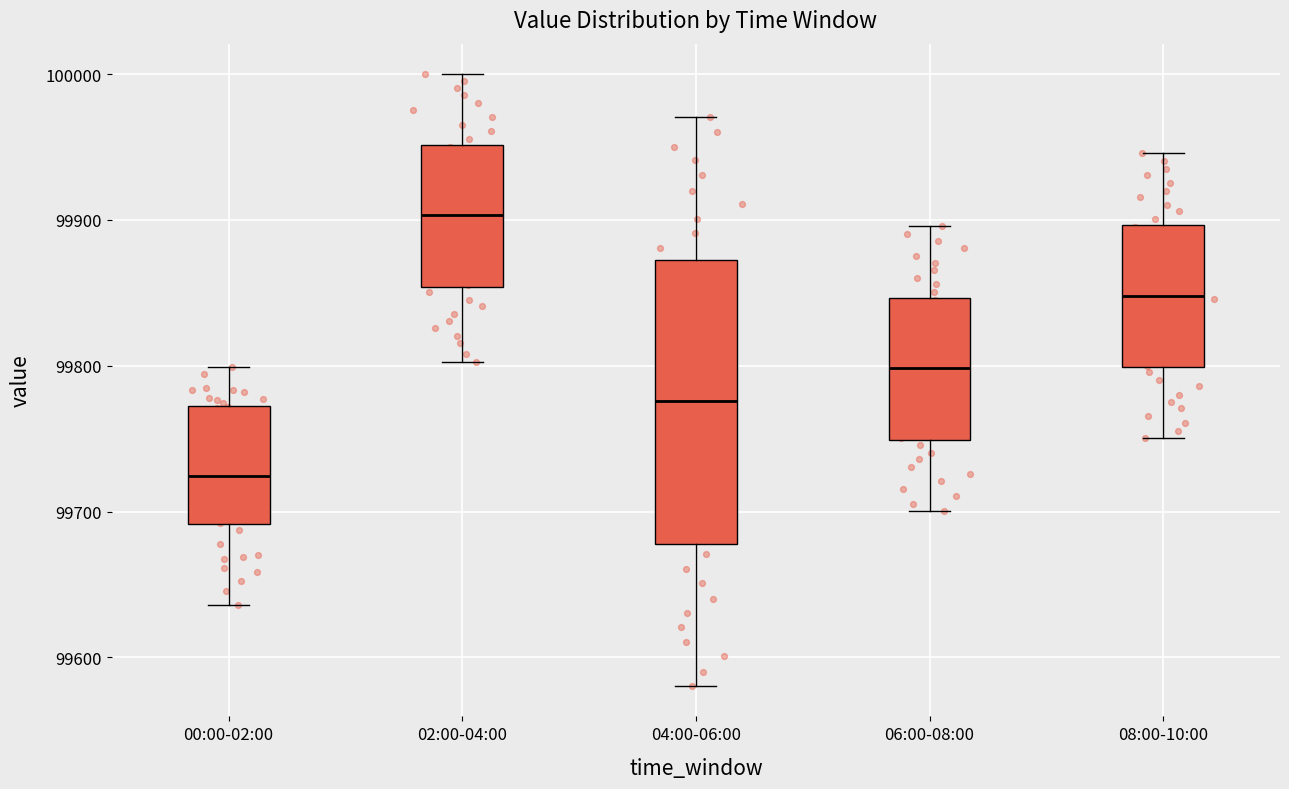

Reading left to right, read every box against the y-axis: the position of its median line, the range the box covers, and the ends of its whiskers. The values are not printed on the chart, so give them approximately, as read against the axis.

00:00-02:00: median 99720, box 99690 to 99770, whiskers 99640 to 99800
02:00-04:00: median 99900, box 99850 to 99950, whiskers 99800 to 100000
04:00-06:00: median 99780, box 99680 to 99870, whiskers 99580 to 99970
06:00-08:00: median 99800, box 99750 to 99850, whiskers 99700 to 99900
08:00-10:00: median 99850, box 99800 to 99900, whiskers 99750 to 99950